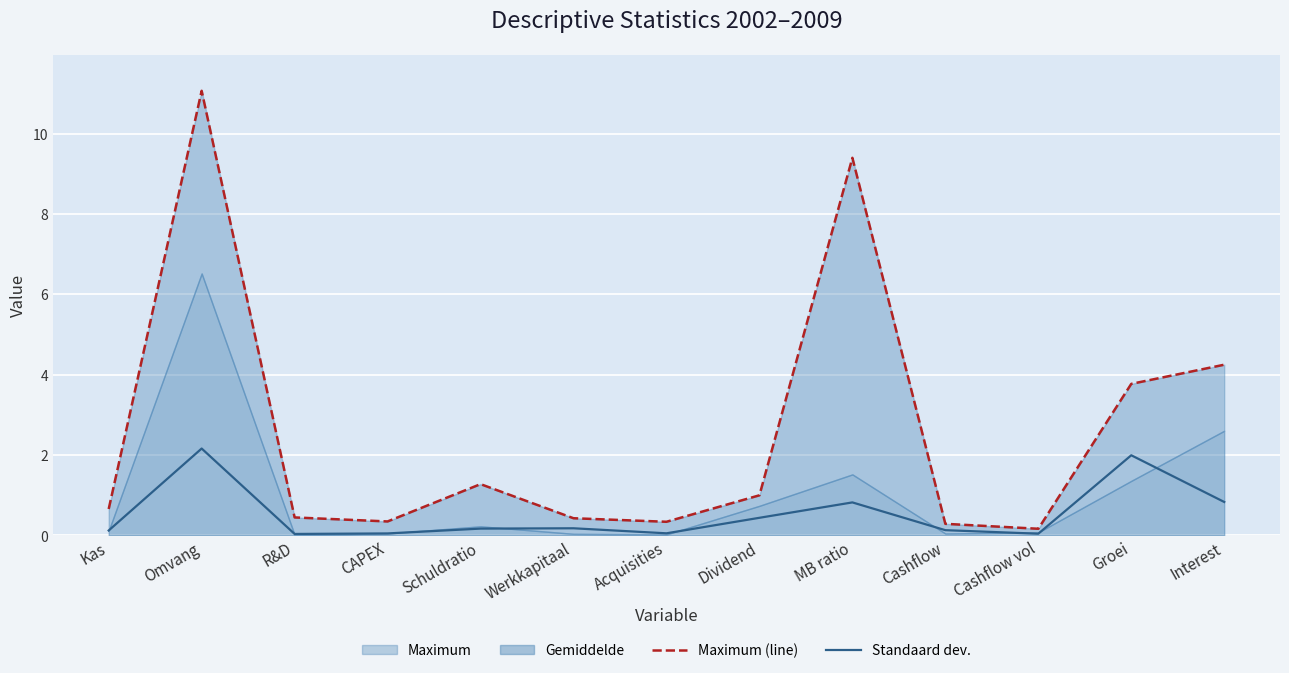

The value of Standaard dev. at Omvang is 3.5. True or false?

False